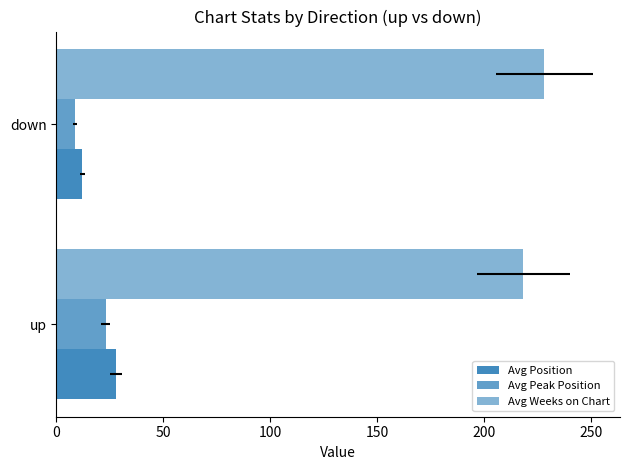

How many data points in Avg Position are above 27?

1